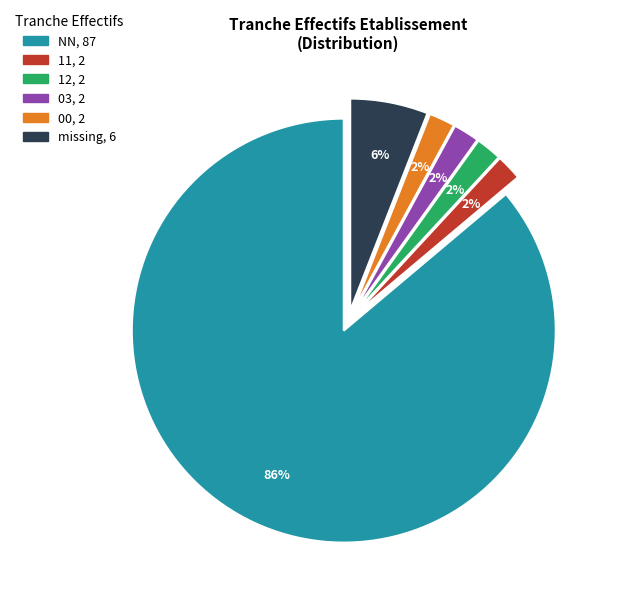

Count the number of slices in the pie.

6